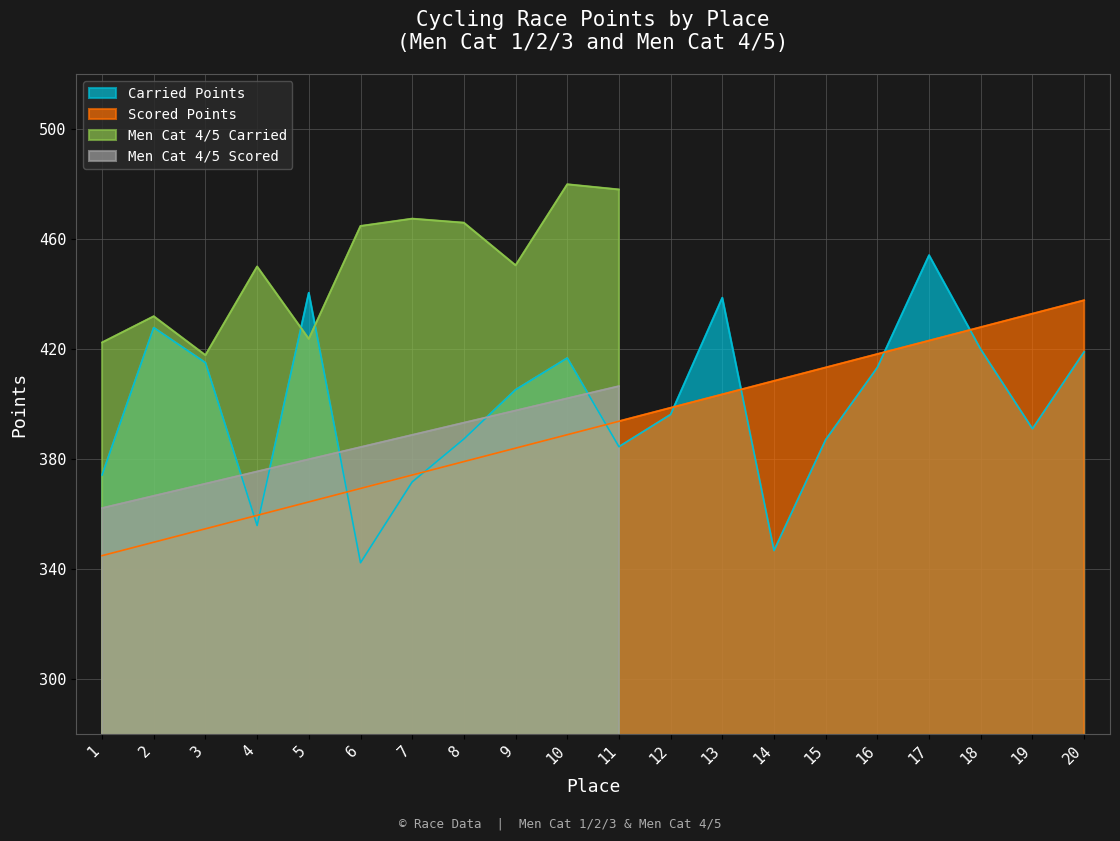

What is the minimum value for Scored Points?

344.8